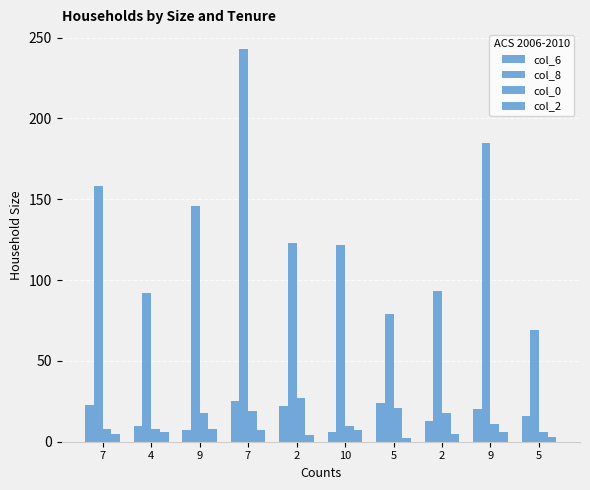

The col_2 series shows 11 at 7. True or false?

False